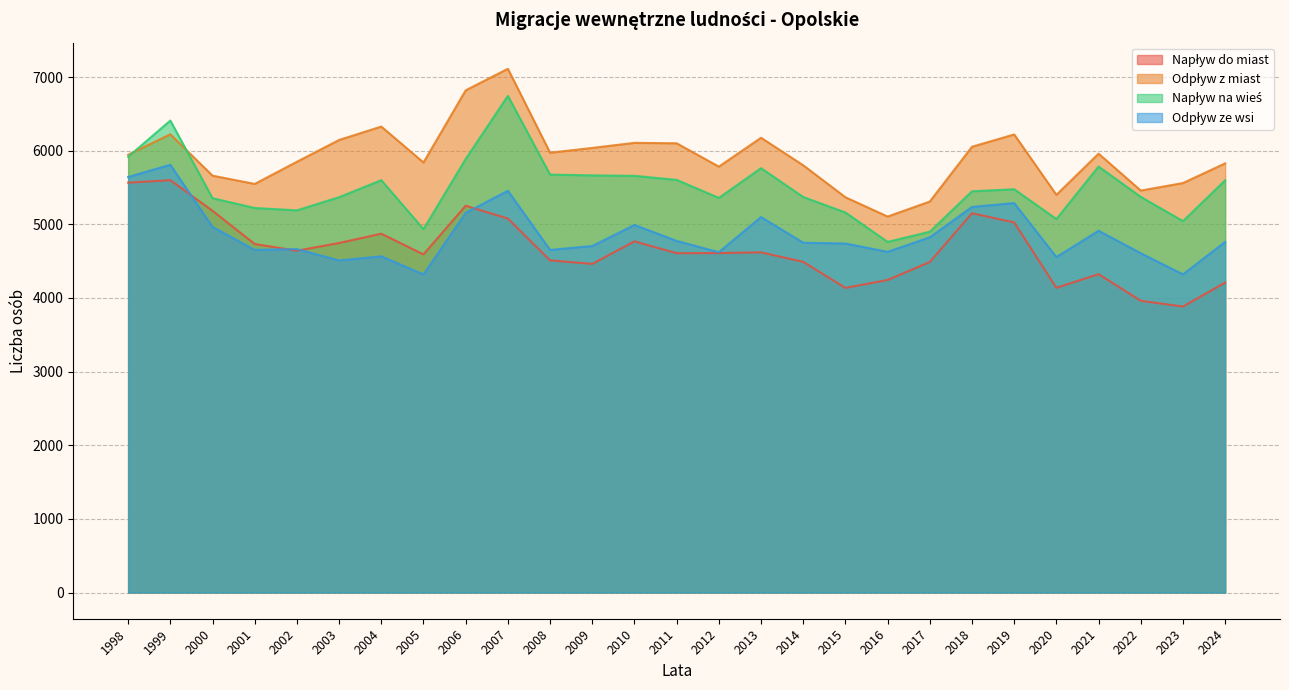

Is it true that Odpływ z miast equals 10194 at 1999?

False